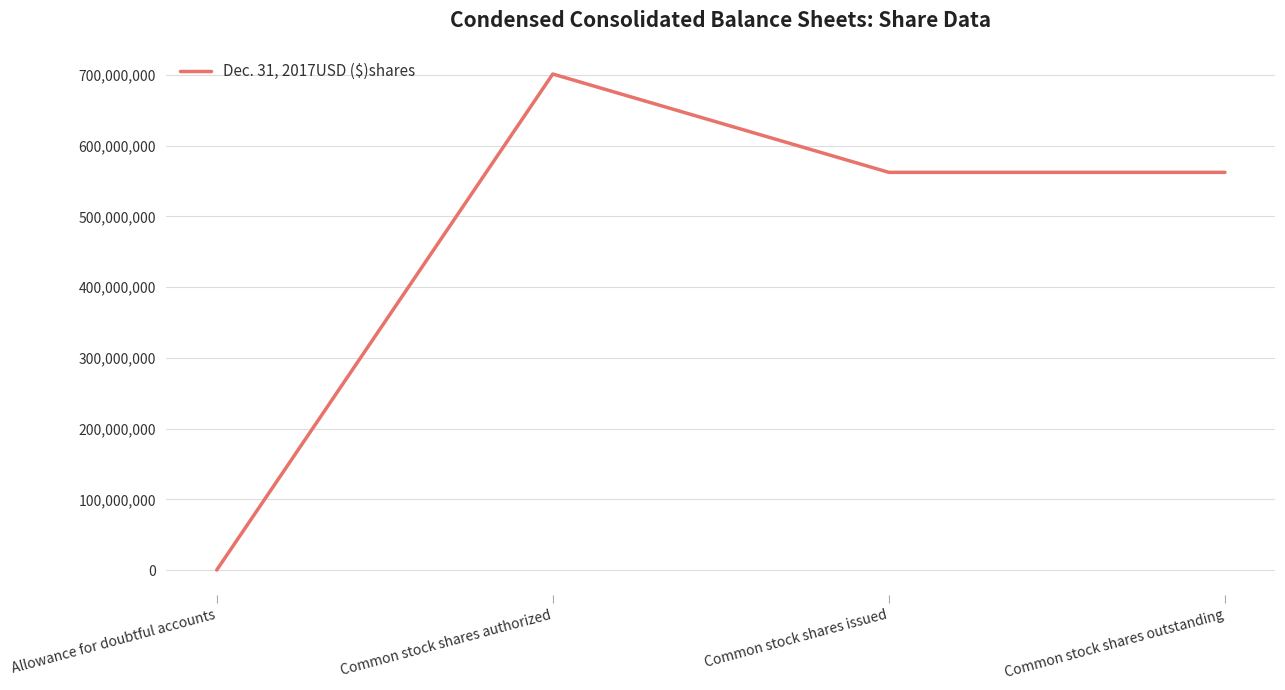

How many interior local peaks (higher than both neighbors) does the data have?

1